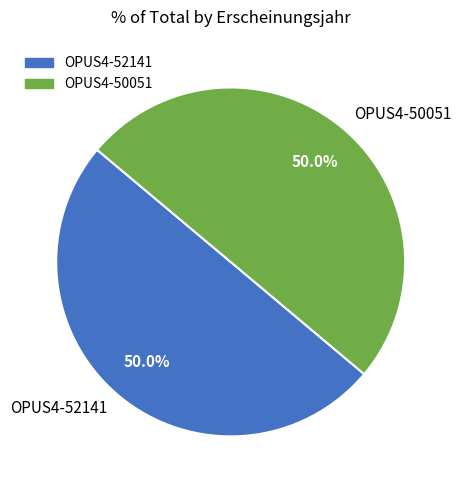

What is the total percentage of OPUS4-52141 and OPUS4-50051?

100.0%